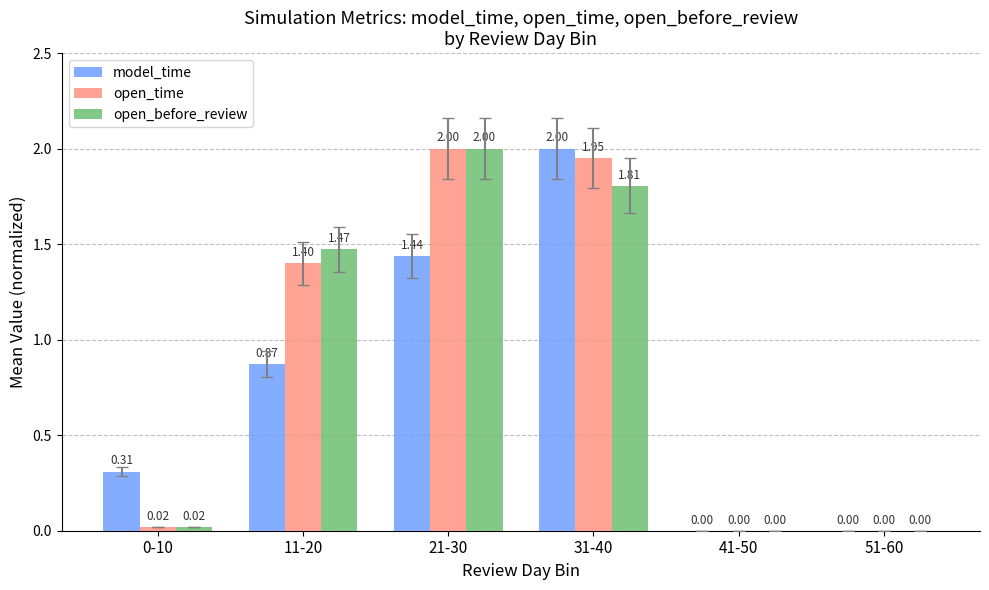

At which label does open_before_review first exceed 1?

11-20